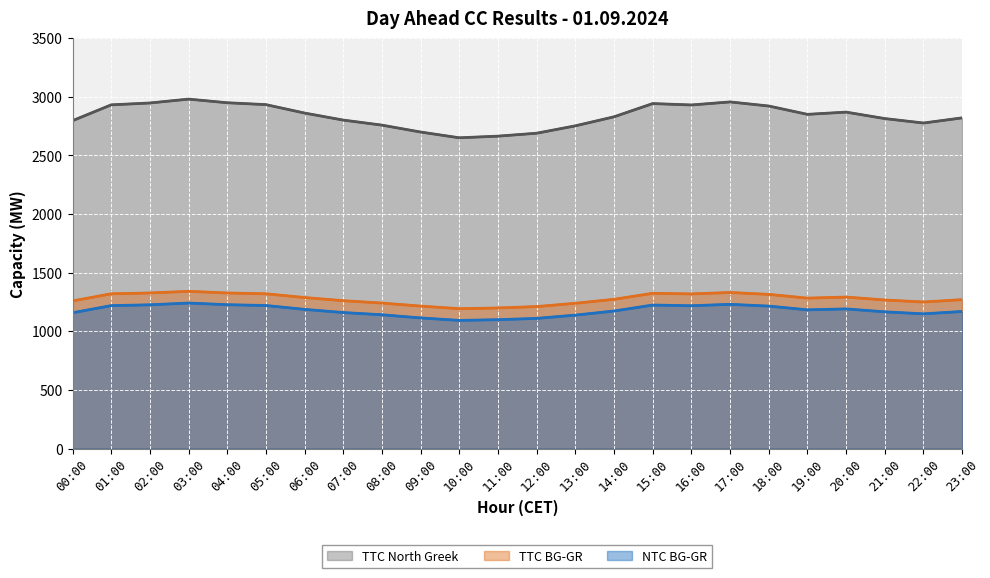

What is the average value of the TTC BG-GR (line) series?

1278